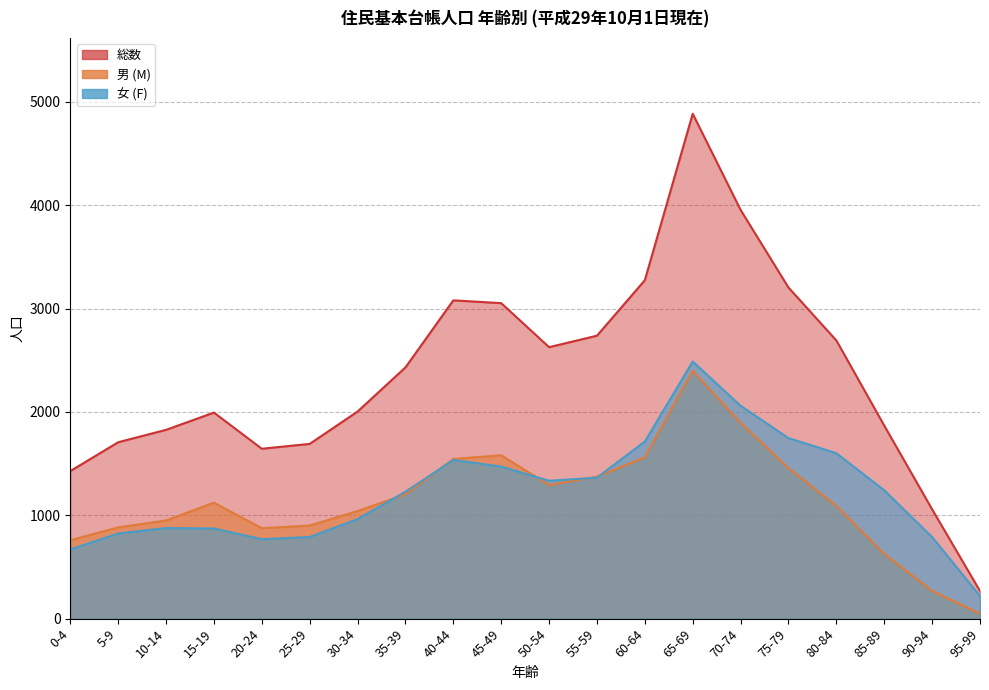

What is the highest value of the 女 (F) series?

2488